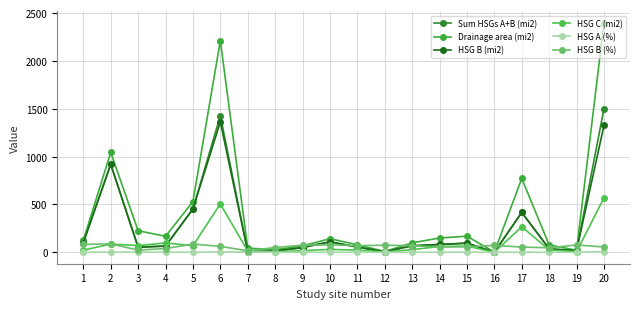

Does the chart display data point markers on the line(s)?

Yes